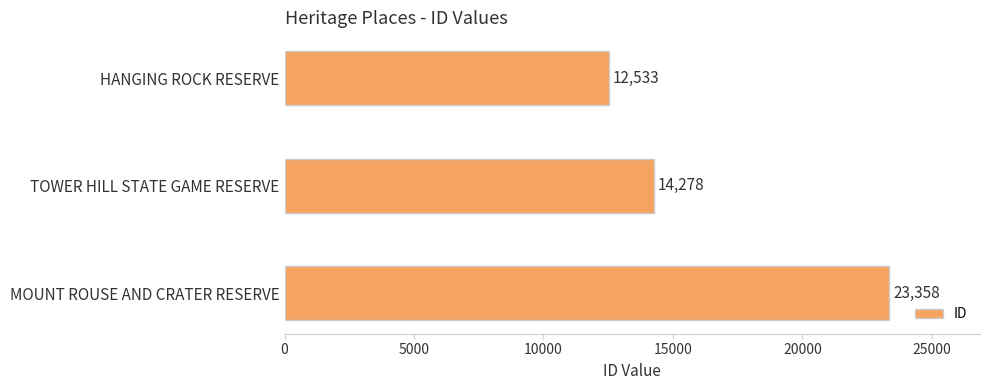

What is the label of the 3rd bar from the bottom?

HANGING ROCK RESERVE